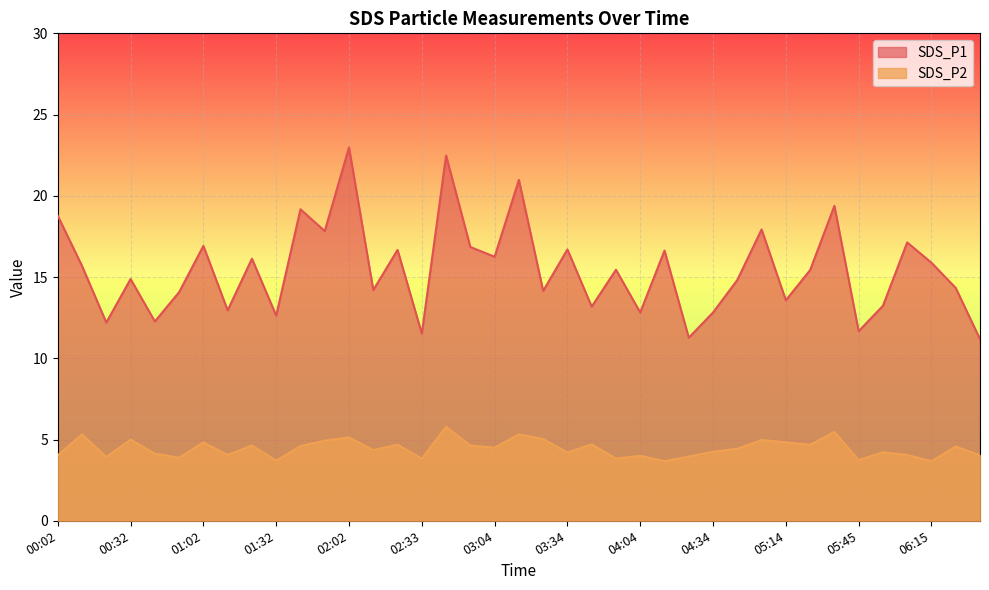

What is the difference between the second highest and second lowest values in the SDS_P2 series?

1.8